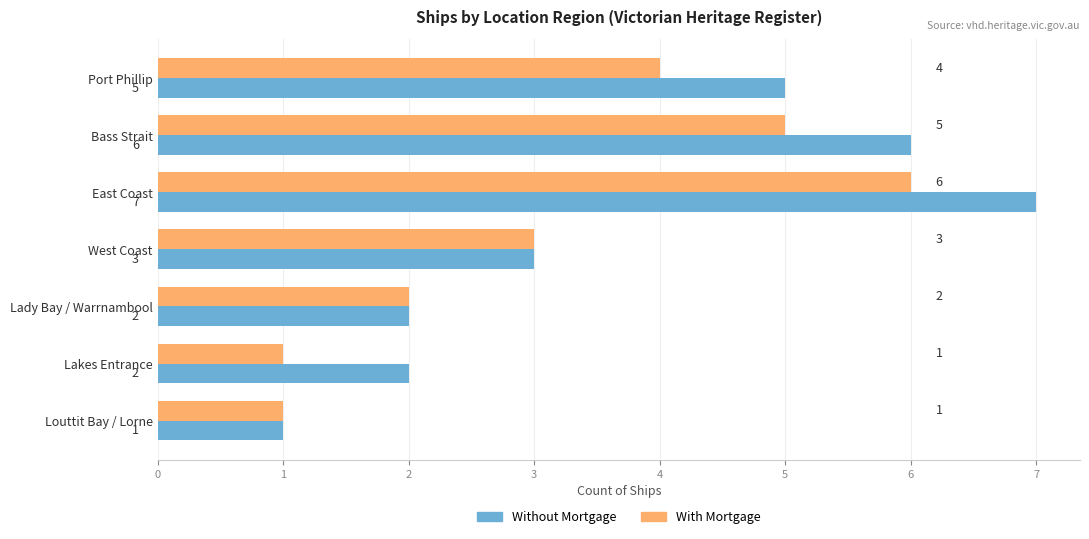

Count the With Mortgage values in the range 1 to 5.

6